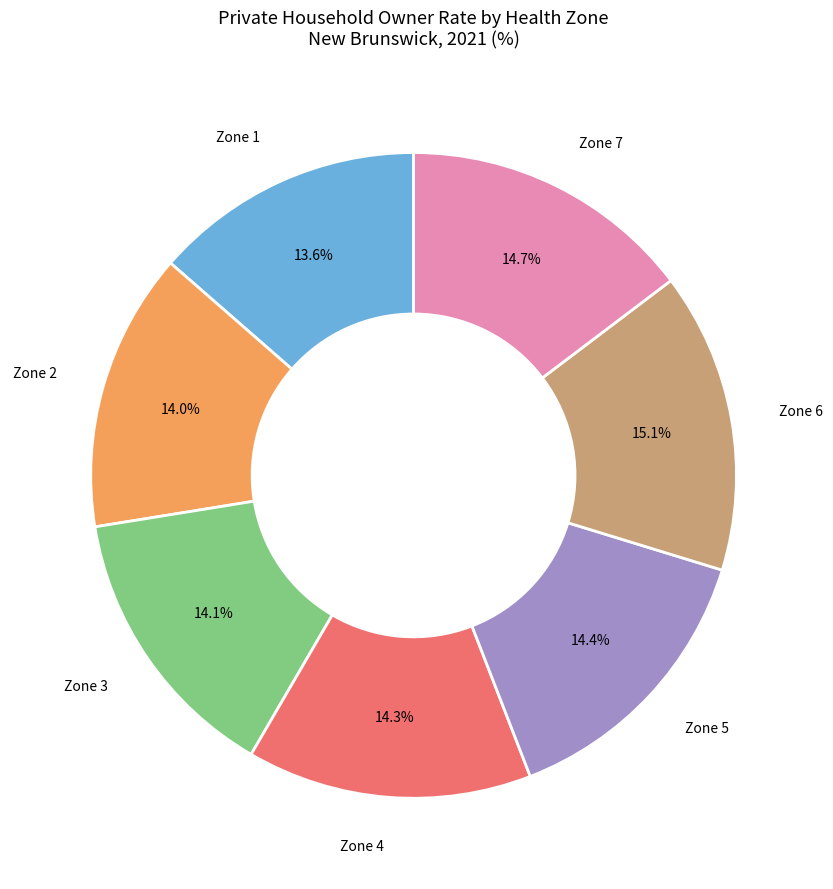

Is there any slice that represents more than half of the pie?

No